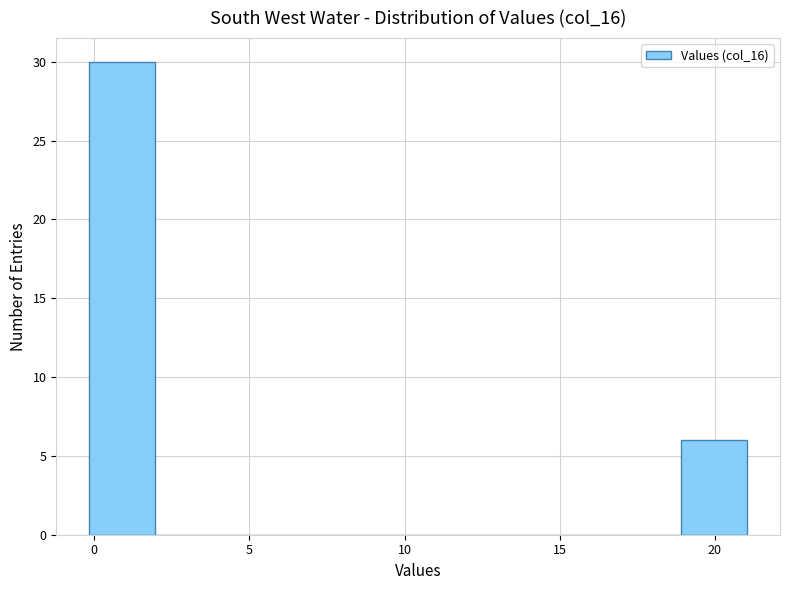

Reading left to right, transcribe this chart: for each bar, give the range it covers on the x-axis and its height. Neither the bar edges nor the heights are printed on the chart, so give them approximately, as read against the axes.

0.0 to 2.0: 30
2.0 to 4.0: 0
4.0 to 6.0: 0
6.0 to 8.5: 0
8.5 to 10.5: 0
10.5 to 12.5: 0
12.5 to 14.5: 0
14.5 to 17.0: 0
17.0 to 19.0: 0
19.0 to 21.0: 6